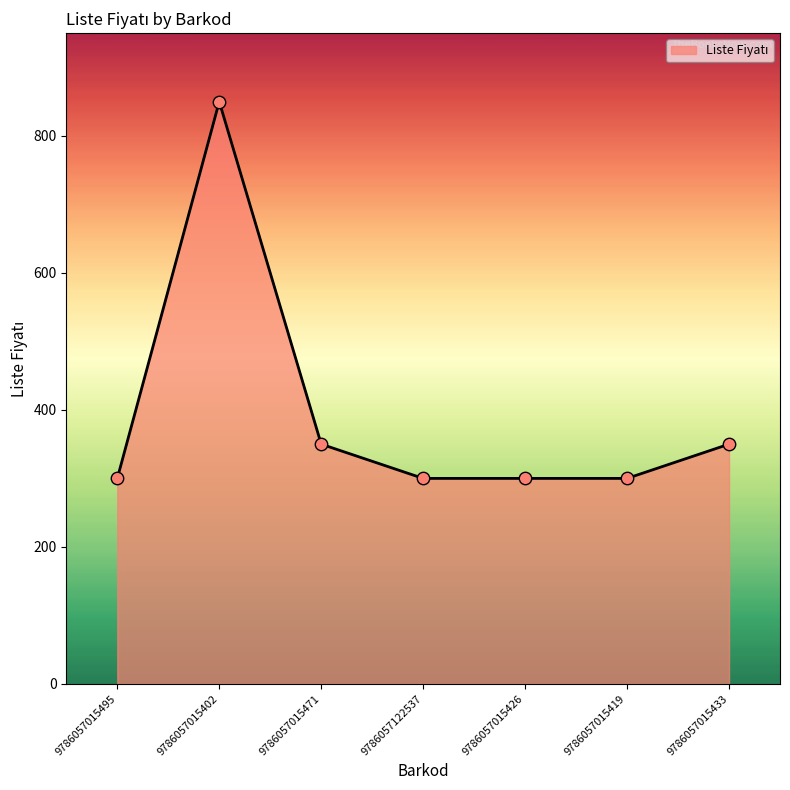

What is the ratio of the value at 9786057015419 to the value at 9786057015433?

0.9